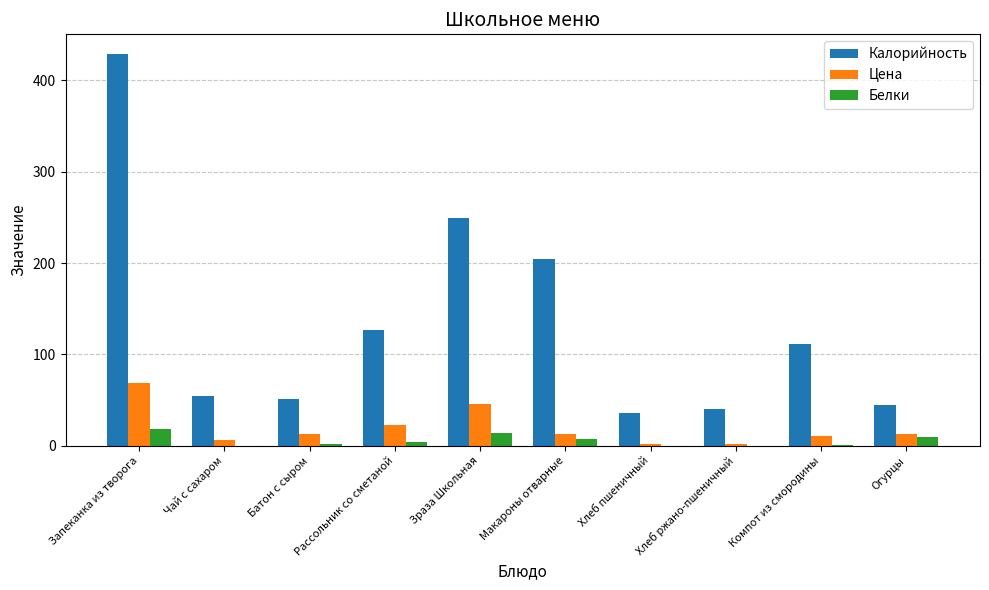

Are the bars grouped side by side (vs. stacked)?

Yes